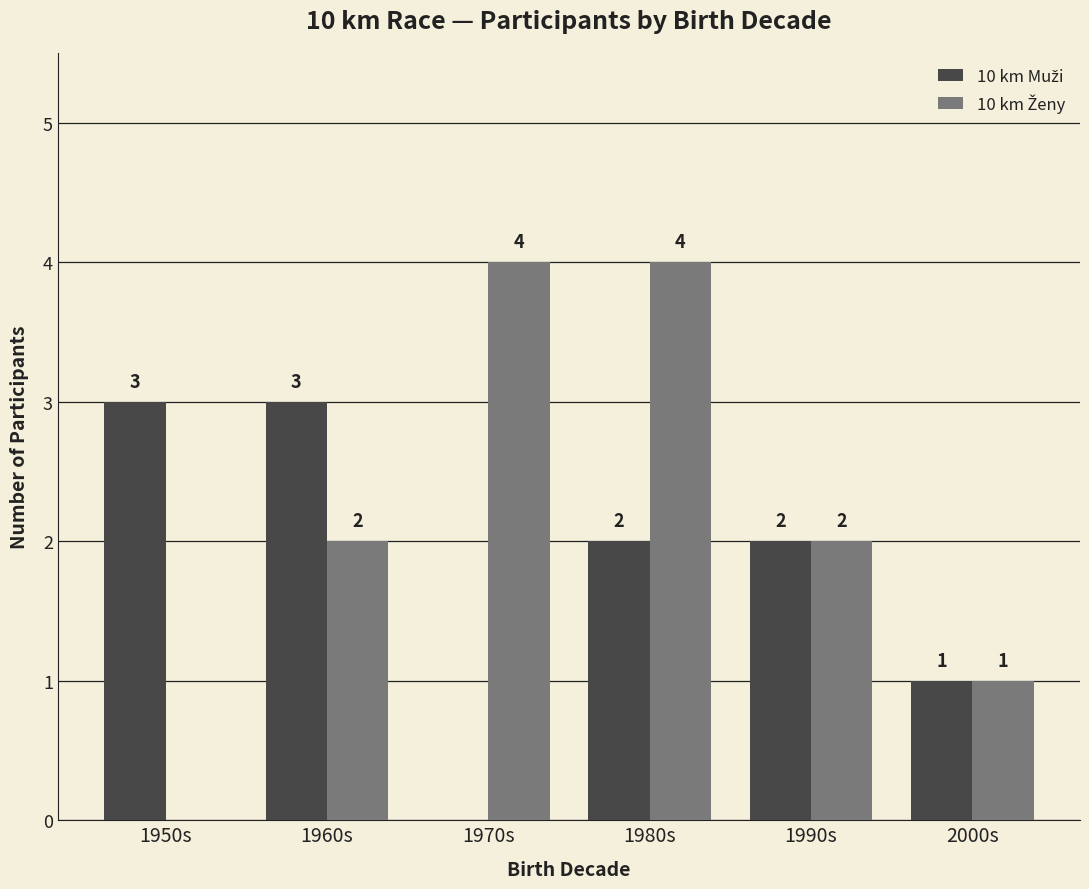

What is the total value across all series at 1980s?

6